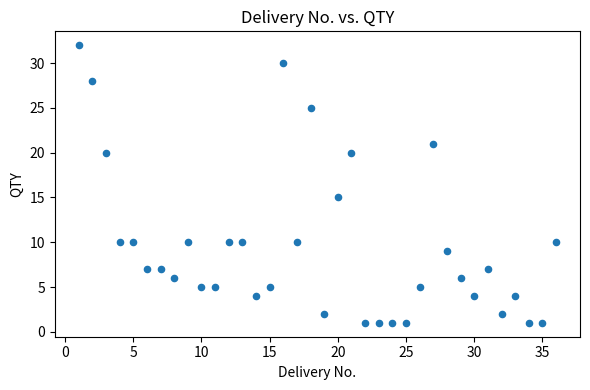

What Y value in the scatter plot is closest to 16?

15